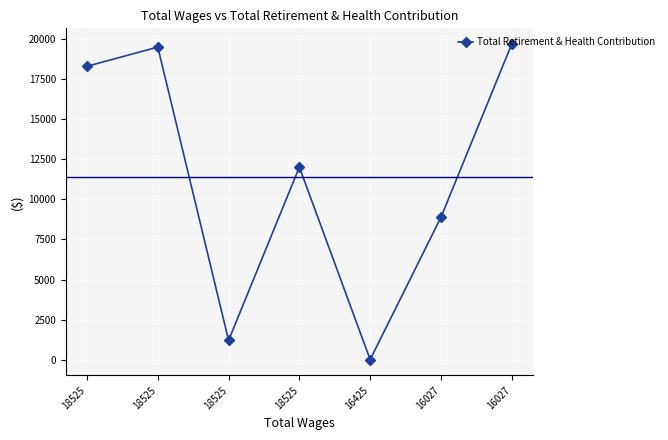

What is the difference between the maximum and second lowest values?

18499